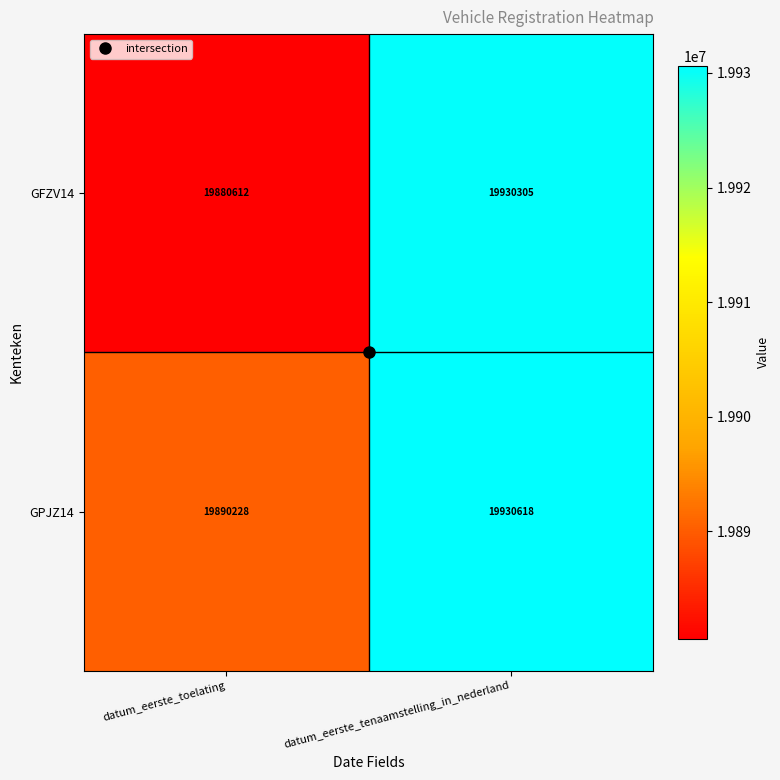

At datum_eerste_tenaamstelling_in_nederland, list the series in order from largest to smallest.

GPJZ14, GFZV14